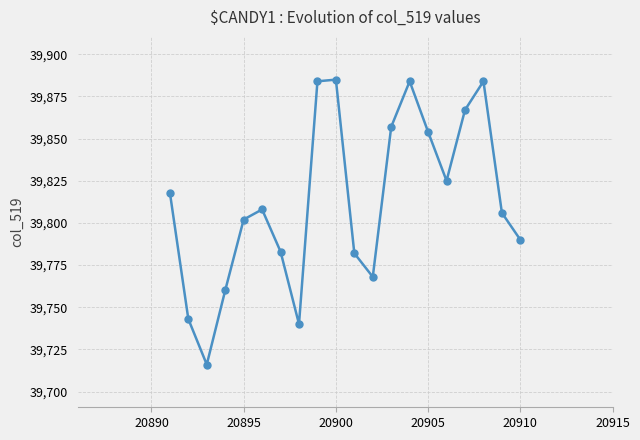

How many points are lower than both their immediate neighbors (excluding endpoints)?

4